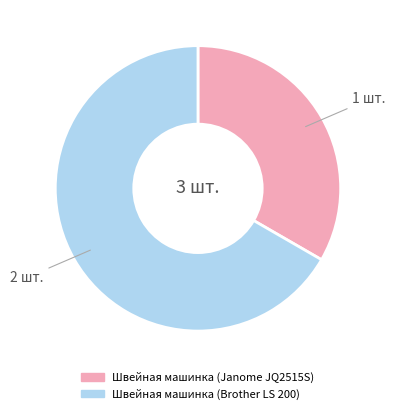

How many slices are in this pie chart?

2